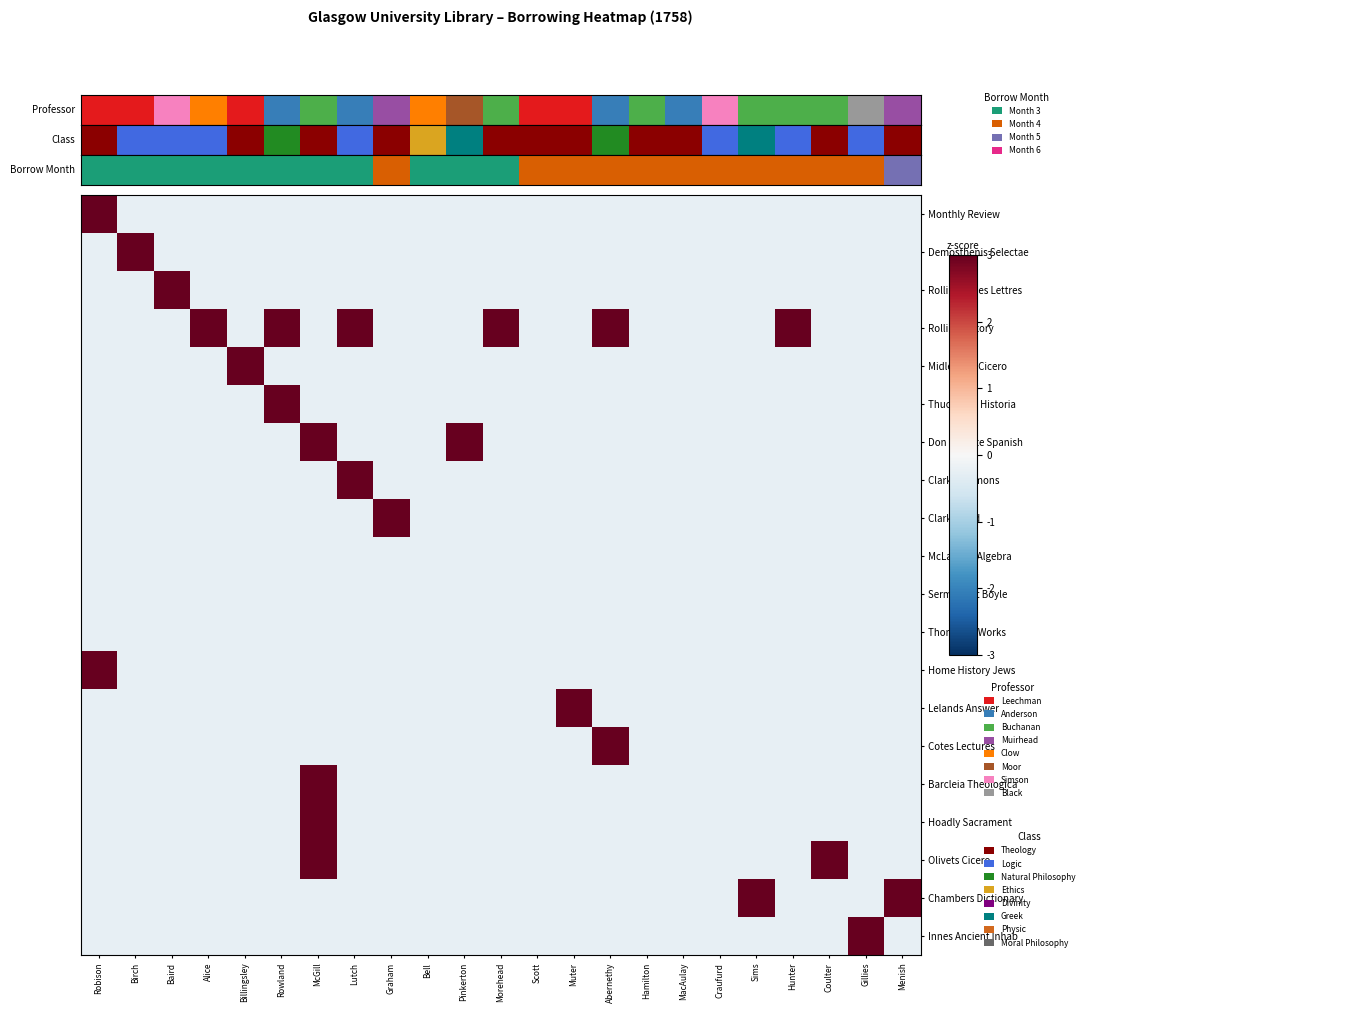

Reading left to right, list all the values displayed in this chart.

Monthly Review: Robison=3.0	Birch=-0.2	Baird=-0.2	Alice=-0.2	Billingsley=-0.2	Rowland=-0.2	McGill=-0.2	Lutch=-0.2	Graham=-0.2	Bell=-0.2	Pinkerton=-0.2	Morehead=-0.2	Scott=-0.2	Muter=-0.2	Abernethy=-0.2	Hamilton=-0.2	MacAulay=-0.2	Craufurd=-0.2	Sims=-0.2	Hunter=-0.2	Coulter=-0.2	Gillies=-0.2	Menish=-0.2
Demosthenis Selectae: Robison=-0.2	Birch=3.0	Baird=-0.2	Alice=-0.2	Billingsley=-0.2	Rowland=-0.2	McGill=-0.2	Lutch=-0.2	Graham=-0.2	Bell=-0.2	Pinkerton=-0.2	Morehead=-0.2	Scott=-0.2	Muter=-0.2	Abernethy=-0.2	Hamilton=-0.2	MacAulay=-0.2	Craufurd=-0.2	Sims=-0.2	Hunter=-0.2	Coulter=-0.2	Gillies=-0.2	Menish=-0.2
Rollins Belles Lettres: Robison=-0.2	Birch=-0.2	Baird=3.0	Alice=-0.2	Billingsley=-0.2	Rowland=-0.2	McGill=-0.2	Lutch=-0.2	Graham=-0.2	Bell=-0.2	Pinkerton=-0.2	Morehead=-0.2	Scott=-0.2	Muter=-0.2	Abernethy=-0.2	Hamilton=-0.2	MacAulay=-0.2	Craufurd=-0.2	Sims=-0.2	Hunter=-0.2	Coulter=-0.2	Gillies=-0.2	Menish=-0.2
Rollins History: Robison=-0.2	Birch=-0.2	Baird=-0.2	Alice=3.0	Billingsley=-0.2	Rowland=3.0	McGill=-0.2	Lutch=3.0	Graham=-0.2	Bell=-0.2	Pinkerton=-0.2	Morehead=3.0	Scott=-0.2	Muter=-0.2	Abernethy=3.0	Hamilton=-0.2	MacAulay=-0.2	Craufurd=-0.2	Sims=-0.2	Hunter=3.0	Coulter=-0.2	Gillies=-0.2	Menish=-0.2
Midletown Cicero: Robison=-0.2	Birch=-0.2	Baird=-0.2	Alice=-0.2	Billingsley=3.0	Rowland=-0.2	McGill=-0.2	Lutch=-0.2	Graham=-0.2	Bell=-0.2	Pinkerton=-0.2	Morehead=-0.2	Scott=-0.2	Muter=-0.2	Abernethy=-0.2	Hamilton=-0.2	MacAulay=-0.2	Craufurd=-0.2	Sims=-0.2	Hunter=-0.2	Coulter=-0.2	Gillies=-0.2	Menish=-0.2
Thuclididis Historia: Robison=-0.2	Birch=-0.2	Baird=-0.2	Alice=-0.2	Billingsley=-0.2	Rowland=3.0	McGill=-0.2	Lutch=-0.2	Graham=-0.2	Bell=-0.2	Pinkerton=-0.2	Morehead=-0.2	Scott=-0.2	Muter=-0.2	Abernethy=-0.2	Hamilton=-0.2	MacAulay=-0.2	Craufurd=-0.2	Sims=-0.2	Hunter=-0.2	Coulter=-0.2	Gillies=-0.2	Menish=-0.2
Don Quixote Spanish: Robison=-0.2	Birch=-0.2	Baird=-0.2	Alice=-0.2	Billingsley=-0.2	Rowland=-0.2	McGill=3.0	Lutch=-0.2	Graham=-0.2	Bell=-0.2	Pinkerton=3.0	Morehead=-0.2	Scott=-0.2	Muter=-0.2	Abernethy=-0.2	Hamilton=-0.2	MacAulay=-0.2	Craufurd=-0.2	Sims=-0.2	Hunter=-0.2	Coulter=-0.2	Gillies=-0.2	Menish=-0.2
Clarke Sermons: Robison=-0.2	Birch=-0.2	Baird=-0.2	Alice=-0.2	Billingsley=-0.2	Rowland=-0.2	McGill=-0.2	Lutch=3.0	Graham=-0.2	Bell=-0.2	Pinkerton=-0.2	Morehead=-0.2	Scott=-0.2	Muter=-0.2	Abernethy=-0.2	Hamilton=-0.2	MacAulay=-0.2	Craufurd=-0.2	Sims=-0.2	Hunter=-0.2	Coulter=-0.2	Gillies=-0.2	Menish=-0.2
Clarke Ovid: Robison=-0.2	Birch=-0.2	Baird=-0.2	Alice=-0.2	Billingsley=-0.2	Rowland=-0.2	McGill=-0.2	Lutch=-0.2	Graham=3.0	Bell=-0.2	Pinkerton=-0.2	Morehead=-0.2	Scott=-0.2	Muter=-0.2	Abernethy=-0.2	Hamilton=-0.2	MacAulay=-0.2	Craufurd=-0.2	Sims=-0.2	Hunter=-0.2	Coulter=-0.2	Gillies=-0.2	Menish=-0.2
McLaurins Algebra: Robison=-0.2	Birch=-0.2	Baird=-0.2	Alice=-0.2	Billingsley=-0.2	Rowland=-0.2	McGill=-0.2	Lutch=-0.2	Graham=-0.2	Bell=-0.2	Pinkerton=-0.2	Morehead=-0.2	Scott=-0.2	Muter=-0.2	Abernethy=-0.2	Hamilton=-0.2	MacAulay=-0.2	Craufurd=-0.2	Sims=-0.2	Hunter=-0.2	Coulter=-0.2	Gillies=-0.2	Menish=-0.2
Sermons at Boyle: Robison=-0.2	Birch=-0.2	Baird=-0.2	Alice=-0.2	Billingsley=-0.2	Rowland=-0.2	McGill=-0.2	Lutch=-0.2	Graham=-0.2	Bell=-0.2	Pinkerton=-0.2	Morehead=-0.2	Scott=-0.2	Muter=-0.2	Abernethy=-0.2	Hamilton=-0.2	MacAulay=-0.2	Craufurd=-0.2	Sims=-0.2	Hunter=-0.2	Coulter=-0.2	Gillies=-0.2	Menish=-0.2
Thomsons Works: Robison=-0.2	Birch=-0.2	Baird=-0.2	Alice=-0.2	Billingsley=-0.2	Rowland=-0.2	McGill=-0.2	Lutch=-0.2	Graham=-0.2	Bell=-0.2	Pinkerton=-0.2	Morehead=-0.2	Scott=-0.2	Muter=-0.2	Abernethy=-0.2	Hamilton=-0.2	MacAulay=-0.2	Craufurd=-0.2	Sims=-0.2	Hunter=-0.2	Coulter=-0.2	Gillies=-0.2	Menish=-0.2
Home History Jews: Robison=3.0	Birch=-0.2	Baird=-0.2	Alice=-0.2	Billingsley=-0.2	Rowland=-0.2	McGill=-0.2	Lutch=-0.2	Graham=-0.2	Bell=-0.2	Pinkerton=-0.2	Morehead=-0.2	Scott=-0.2	Muter=-0.2	Abernethy=-0.2	Hamilton=-0.2	MacAulay=-0.2	Craufurd=-0.2	Sims=-0.2	Hunter=-0.2	Coulter=-0.2	Gillies=-0.2	Menish=-0.2
Lelands Answer: Robison=-0.2	Birch=-0.2	Baird=-0.2	Alice=-0.2	Billingsley=-0.2	Rowland=-0.2	McGill=-0.2	Lutch=-0.2	Graham=-0.2	Bell=-0.2	Pinkerton=-0.2	Morehead=-0.2	Scott=-0.2	Muter=3.0	Abernethy=-0.2	Hamilton=-0.2	MacAulay=-0.2	Craufurd=-0.2	Sims=-0.2	Hunter=-0.2	Coulter=-0.2	Gillies=-0.2	Menish=-0.2
Cotes Lectures: Robison=-0.2	Birch=-0.2	Baird=-0.2	Alice=-0.2	Billingsley=-0.2	Rowland=-0.2	McGill=-0.2	Lutch=-0.2	Graham=-0.2	Bell=-0.2	Pinkerton=-0.2	Morehead=-0.2	Scott=-0.2	Muter=-0.2	Abernethy=3.0	Hamilton=-0.2	MacAulay=-0.2	Craufurd=-0.2	Sims=-0.2	Hunter=-0.2	Coulter=-0.2	Gillies=-0.2	Menish=-0.2
Barcleia Theologica: Robison=-0.2	Birch=-0.2	Baird=-0.2	Alice=-0.2	Billingsley=-0.2	Rowland=-0.2	McGill=3.0	Lutch=-0.2	Graham=-0.2	Bell=-0.2	Pinkerton=-0.2	Morehead=-0.2	Scott=-0.2	Muter=-0.2	Abernethy=-0.2	Hamilton=-0.2	MacAulay=-0.2	Craufurd=-0.2	Sims=-0.2	Hunter=-0.2	Coulter=-0.2	Gillies=-0.2	Menish=-0.2
Hoadly Sacrament: Robison=-0.2	Birch=-0.2	Baird=-0.2	Alice=-0.2	Billingsley=-0.2	Rowland=-0.2	McGill=3.0	Lutch=-0.2	Graham=-0.2	Bell=-0.2	Pinkerton=-0.2	Morehead=-0.2	Scott=-0.2	Muter=-0.2	Abernethy=-0.2	Hamilton=-0.2	MacAulay=-0.2	Craufurd=-0.2	Sims=-0.2	Hunter=-0.2	Coulter=-0.2	Gillies=-0.2	Menish=-0.2
Olivets Cicero: Robison=-0.2	Birch=-0.2	Baird=-0.2	Alice=-0.2	Billingsley=-0.2	Rowland=-0.2	McGill=3.0	Lutch=-0.2	Graham=-0.2	Bell=-0.2	Pinkerton=-0.2	Morehead=-0.2	Scott=-0.2	Muter=-0.2	Abernethy=-0.2	Hamilton=-0.2	MacAulay=-0.2	Craufurd=-0.2	Sims=-0.2	Hunter=-0.2	Coulter=3.0	Gillies=-0.2	Menish=-0.2
Chambers Dictionary: Robison=-0.2	Birch=-0.2	Baird=-0.2	Alice=-0.2	Billingsley=-0.2	Rowland=-0.2	McGill=-0.2	Lutch=-0.2	Graham=-0.2	Bell=-0.2	Pinkerton=-0.2	Morehead=-0.2	Scott=-0.2	Muter=-0.2	Abernethy=-0.2	Hamilton=-0.2	MacAulay=-0.2	Craufurd=-0.2	Sims=3.0	Hunter=-0.2	Coulter=-0.2	Gillies=-0.2	Menish=3.0
Innes Ancient Inhab: Robison=-0.2	Birch=-0.2	Baird=-0.2	Alice=-0.2	Billingsley=-0.2	Rowland=-0.2	McGill=-0.2	Lutch=-0.2	Graham=-0.2	Bell=-0.2	Pinkerton=-0.2	Morehead=-0.2	Scott=-0.2	Muter=-0.2	Abernethy=-0.2	Hamilton=-0.2	MacAulay=-0.2	Craufurd=-0.2	Sims=-0.2	Hunter=-0.2	Coulter=-0.2	Gillies=3.0	Menish=-0.2